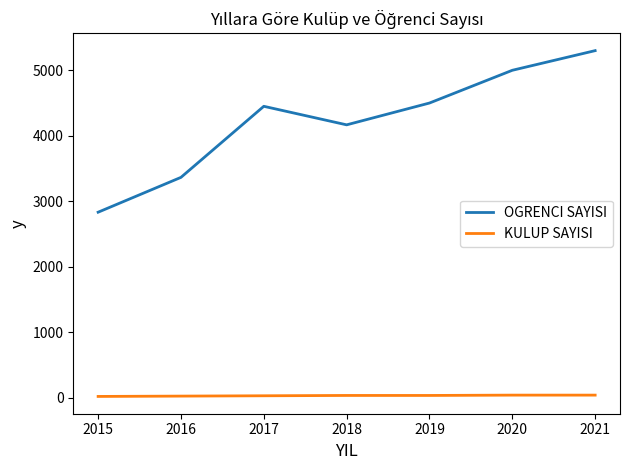

What is the minimum value shown in the chart?

20